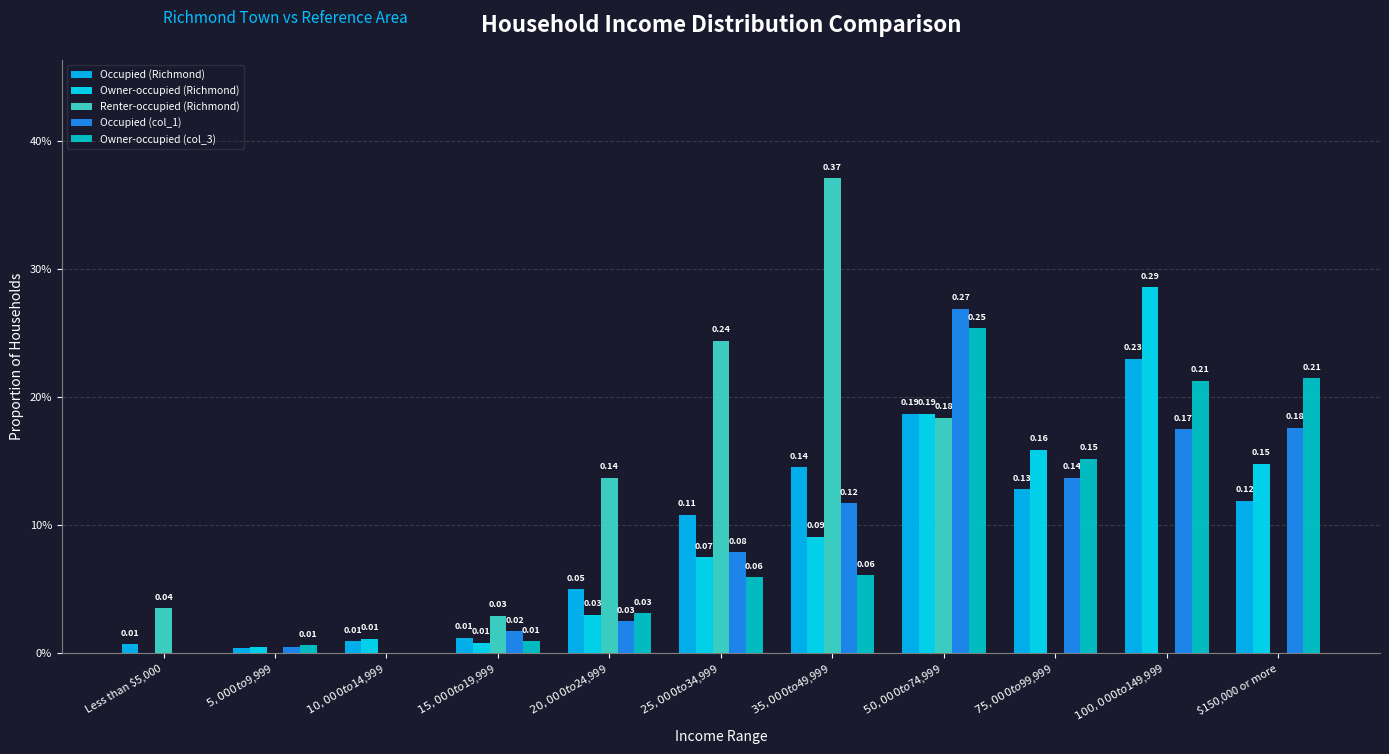

What is the highest value of the Owner-occupied (col_3) series?

0.3